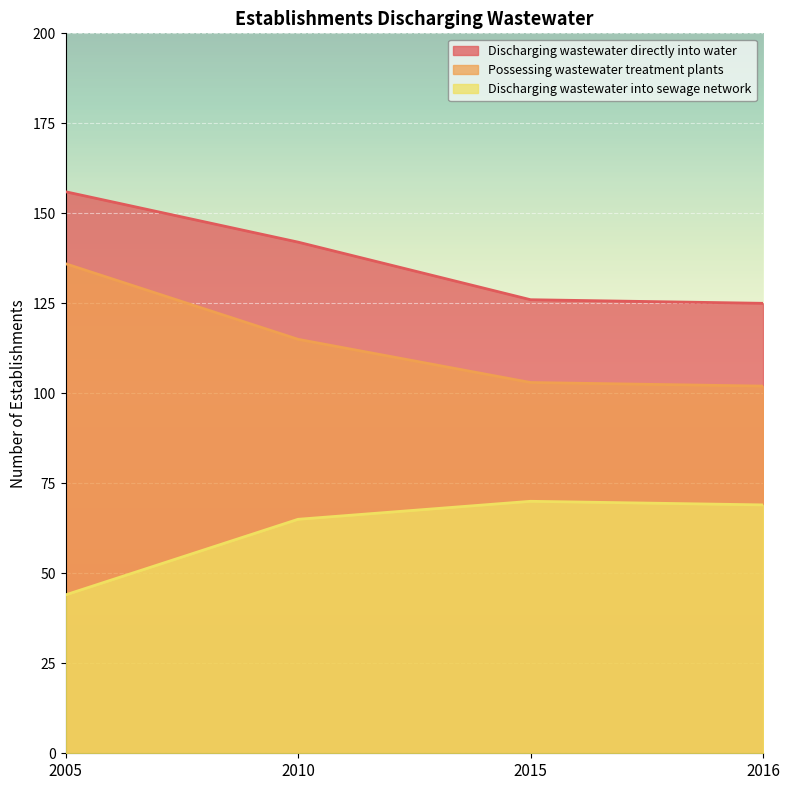

What is the total value across all series at 2010?

322